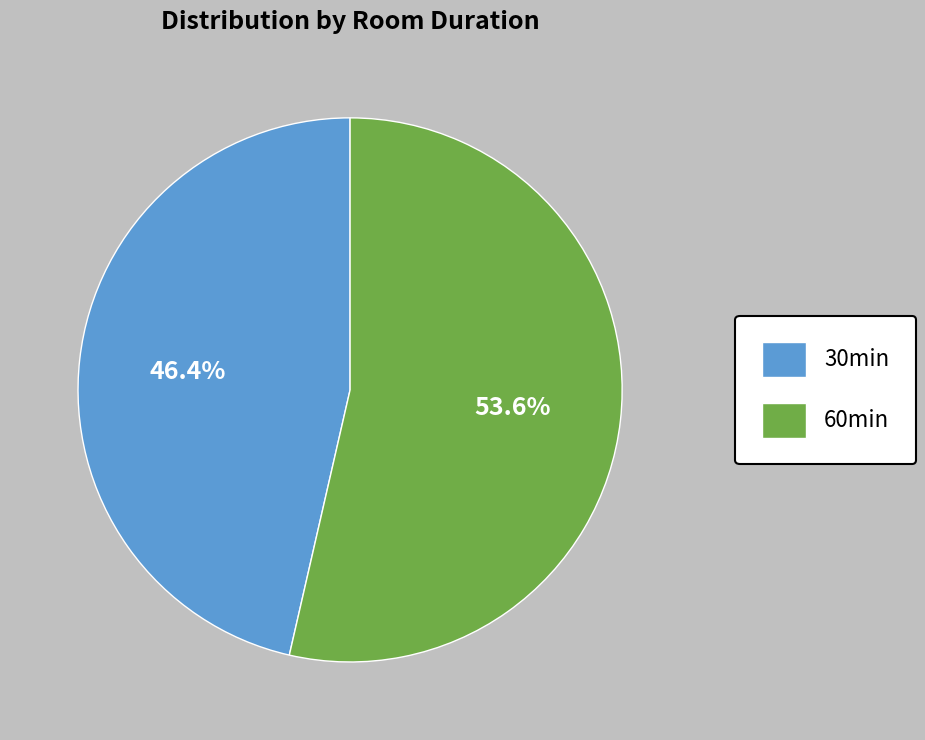

How many segments does this pie chart have?

2